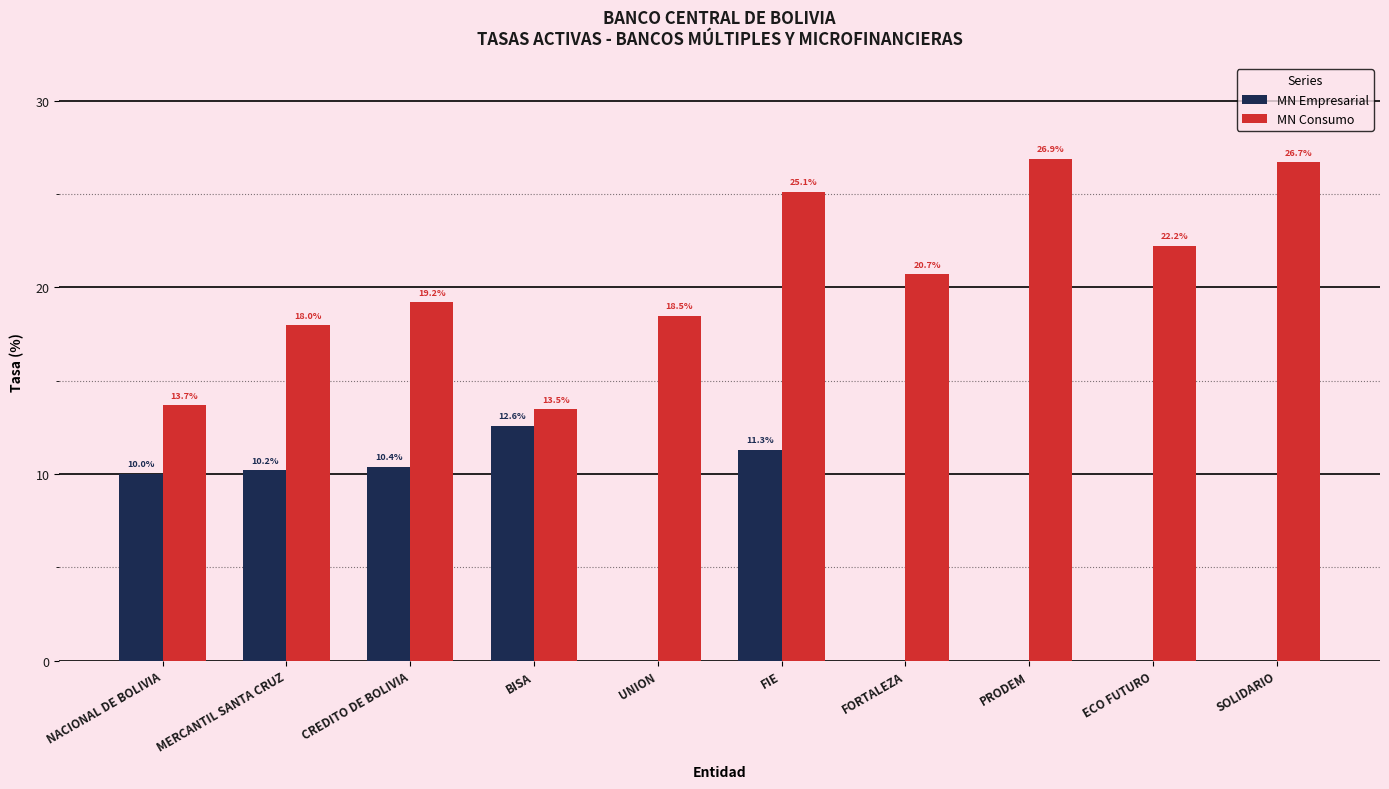

The MN Consumo series shows 9.3 at PRODEM. True or false?

False